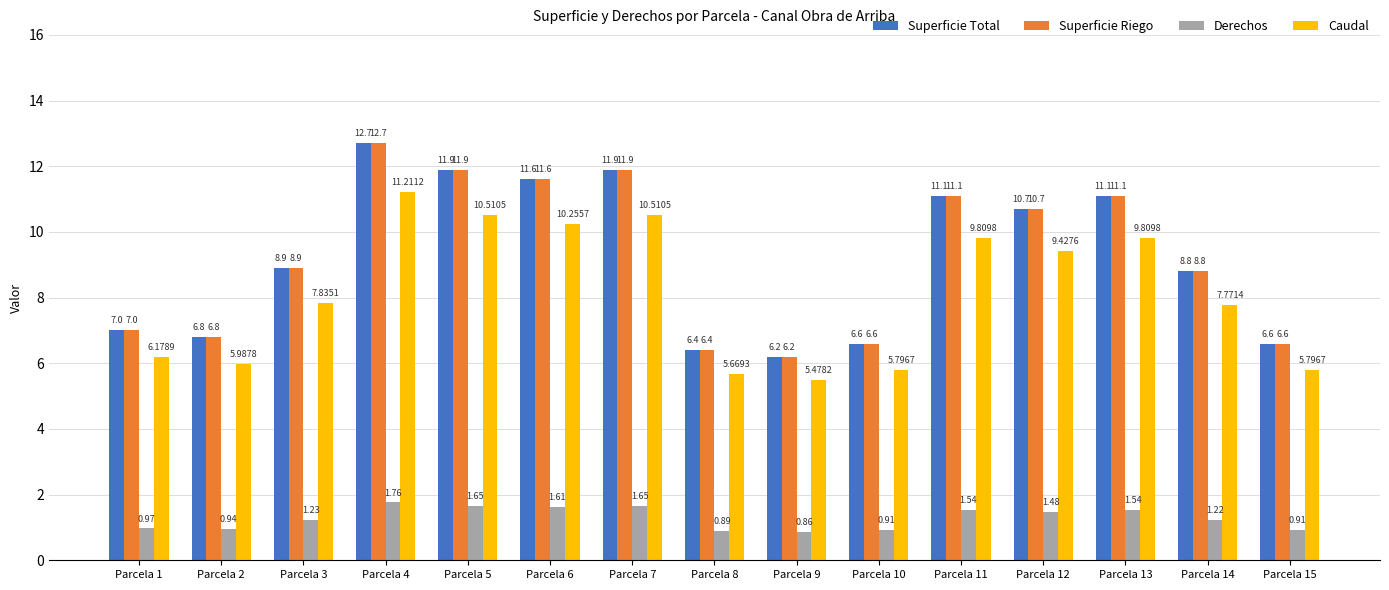

The value of Superficie Total at Parcela 10 is 6.6. True or false?

True